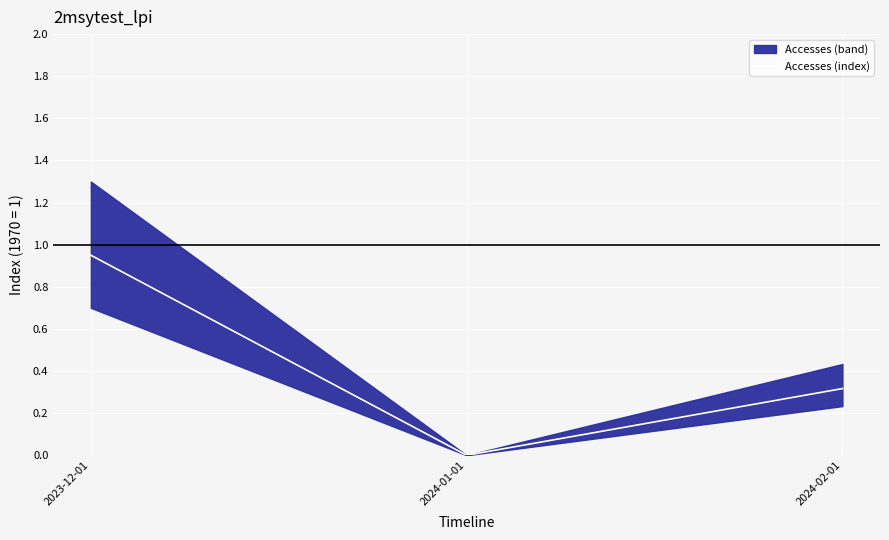

True or false: the data shows 0.9 at 2023-12-01.

True